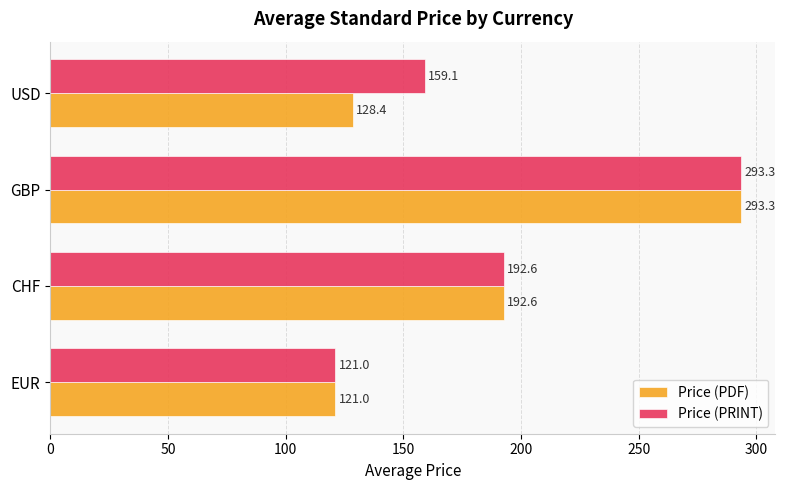

At which label is Price (PDF) closest to 207?

CHF